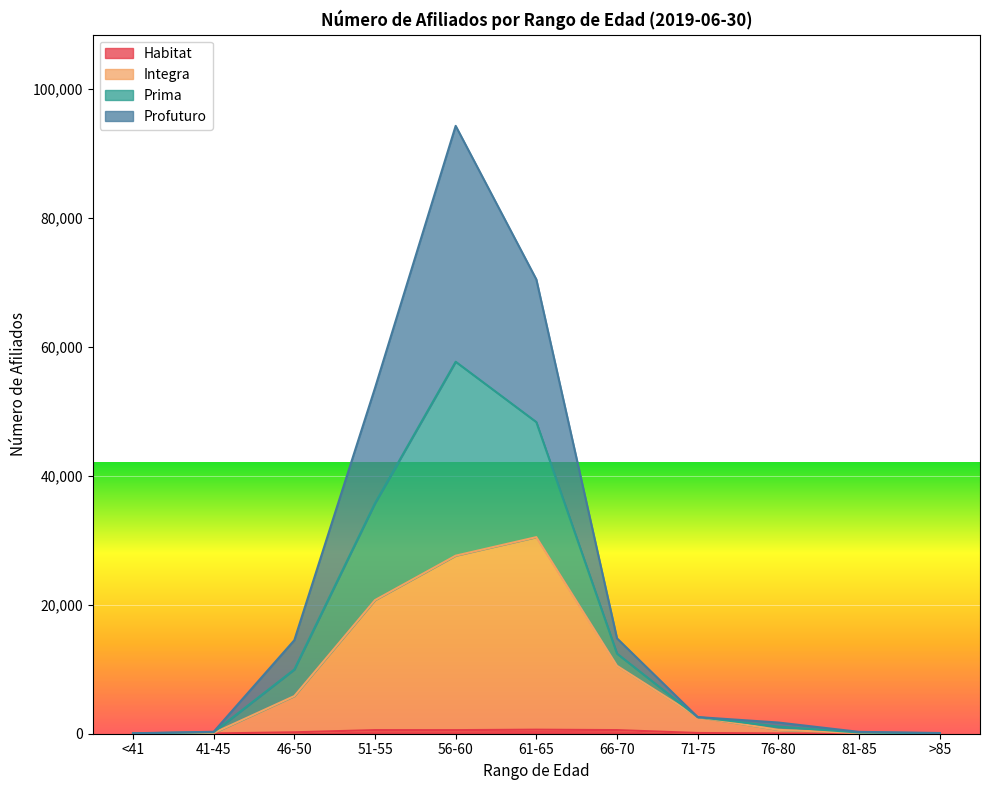

At which category is the sum across all series the highest?

56-60